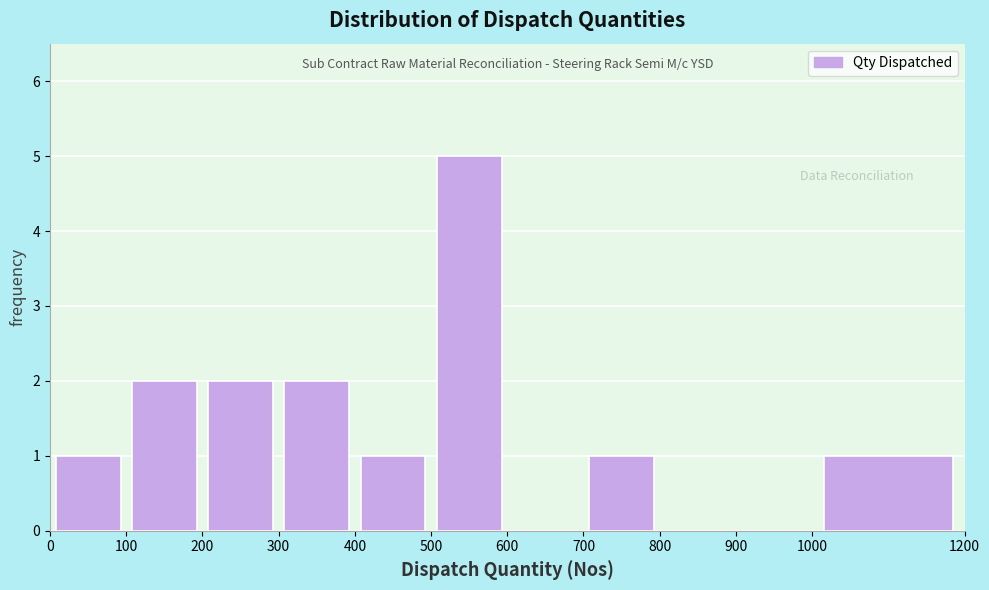

Reading left to right, list every bar in this chart as the range it spans on the x-axis followed by its height. The values are not printed on the chart, so give them approximately, as read against the axis.

0 to 100: 1
100 to 200: 2
200 to 300: 2
300 to 400: 2
400 to 500: 1
500 to 600: 5
600 to 700: 0
700 to 800: 1
800 to 900: 0
900 to 1000: 0
1000 to 1200: 1